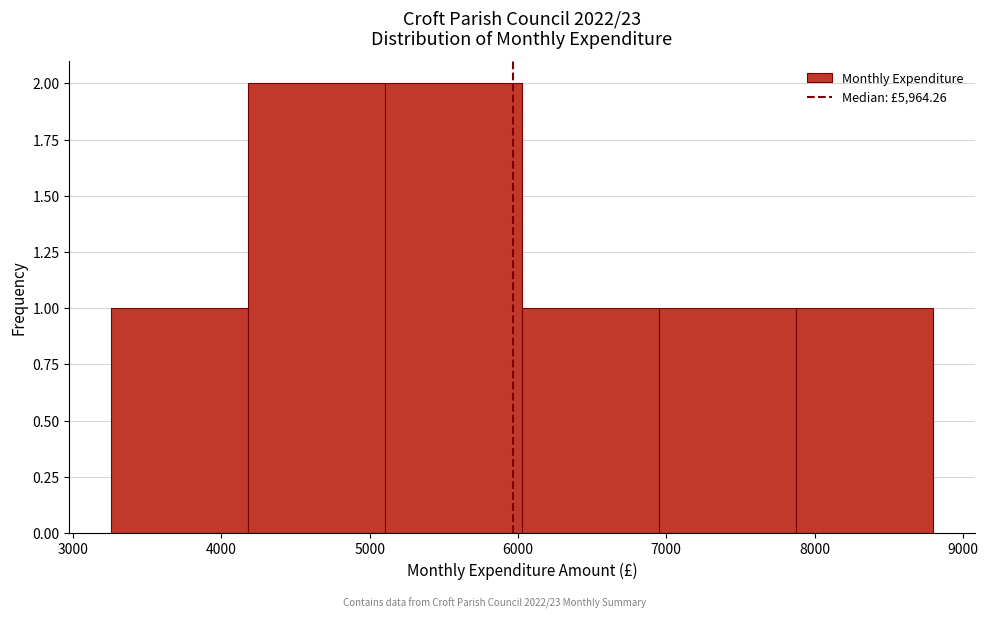

Reading left to right, list every bar in this chart as the range it spans on the x-axis followed by its height. Neither the bar edges nor the heights are printed on the chart, so give them approximately, as read against the axes.

3300 to 4200: 1
4200 to 5100: 2
5100 to 6000: 2
6000 to 7000: 1
7000 to 7900: 1
7900 to 8800: 1